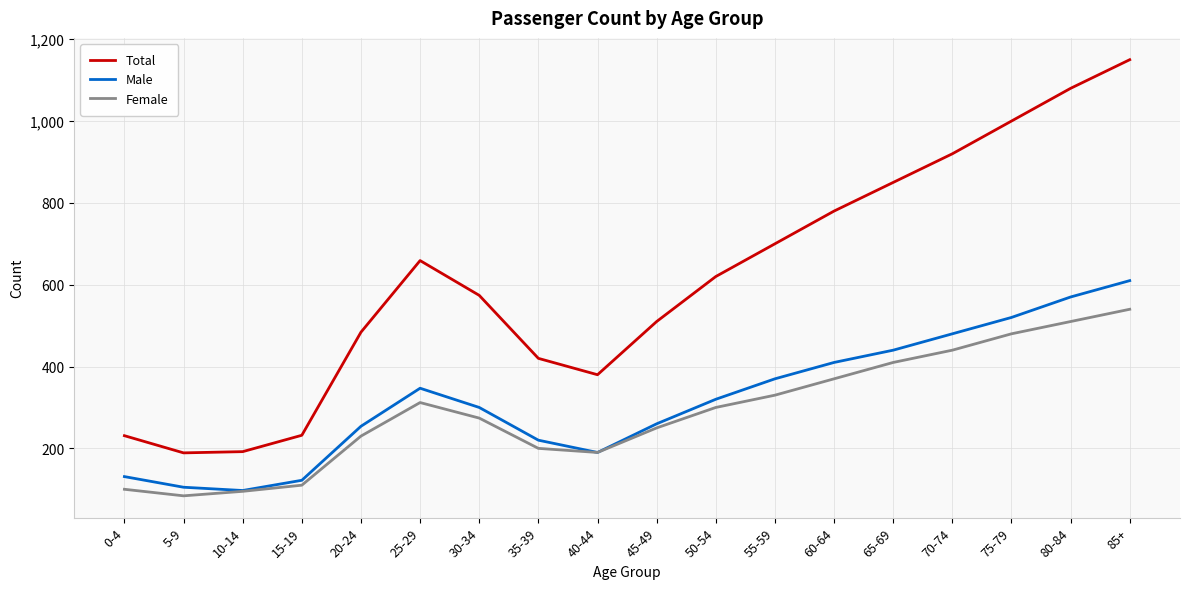

Between 0-4 and 30-34, which series saw the biggest shift?

Total